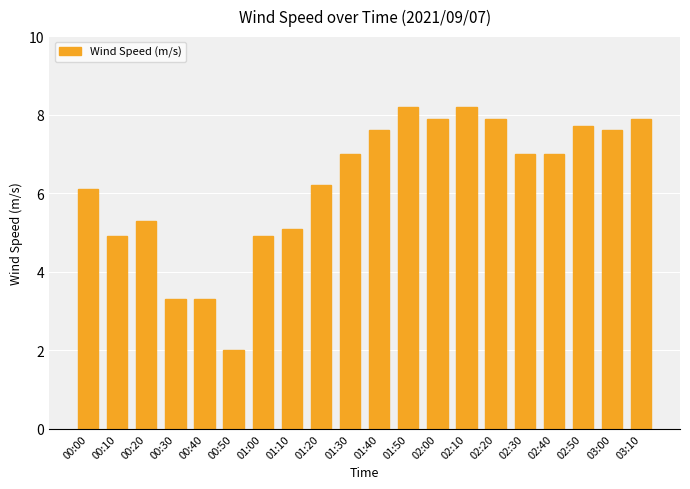

Reading right to left, list all the values displayed in this chart.

03:10=7.9	03:00=7.6	02:50=7.7	02:40=7.0	02:30=7.0	02:20=7.9	02:10=8.2	02:00=7.9	01:50=8.2	01:40=7.6	01:30=7.0	01:20=6.2	01:10=5.1	01:00=4.9	00:50=2.0	00:40=3.3	00:30=3.3	00:20=5.3	00:10=4.9	00:00=6.1